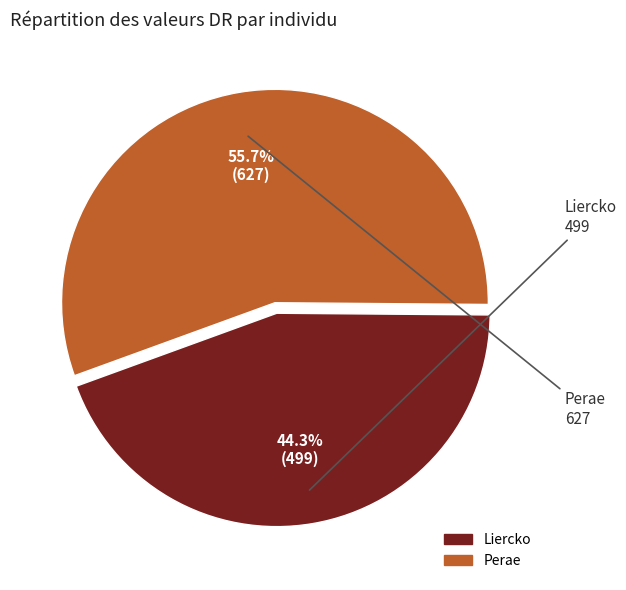

What portion of the pie excludes Liercko?

55.7%